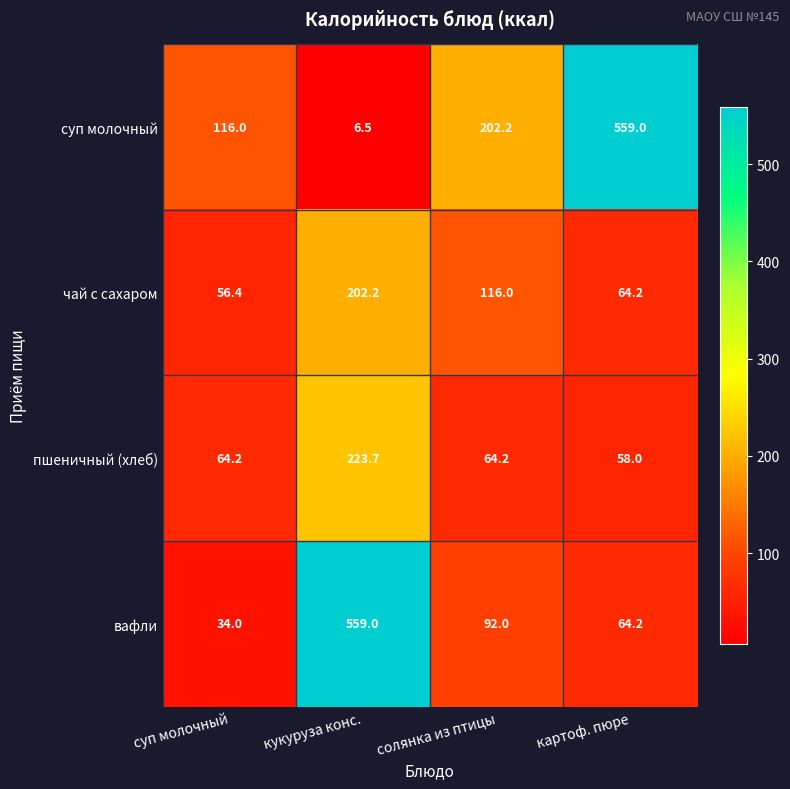

Reading left to right, extract all data points from this chart.

суп молочный: суп молочный=116.0	кукуруза конс.=6.5	солянка из птицы=202.2	картоф. пюре=559.0
чай с сахаром: суп молочный=56.4	кукуруза конс.=202.2	солянка из птицы=116.0	картоф. пюре=64.2
пшеничный (хлеб): суп молочный=64.2	кукуруза конс.=223.7	солянка из птицы=64.2	картоф. пюре=58.0
вафли: суп молочный=34.0	кукуруза конс.=559.0	солянка из птицы=92.0	картоф. пюре=64.2